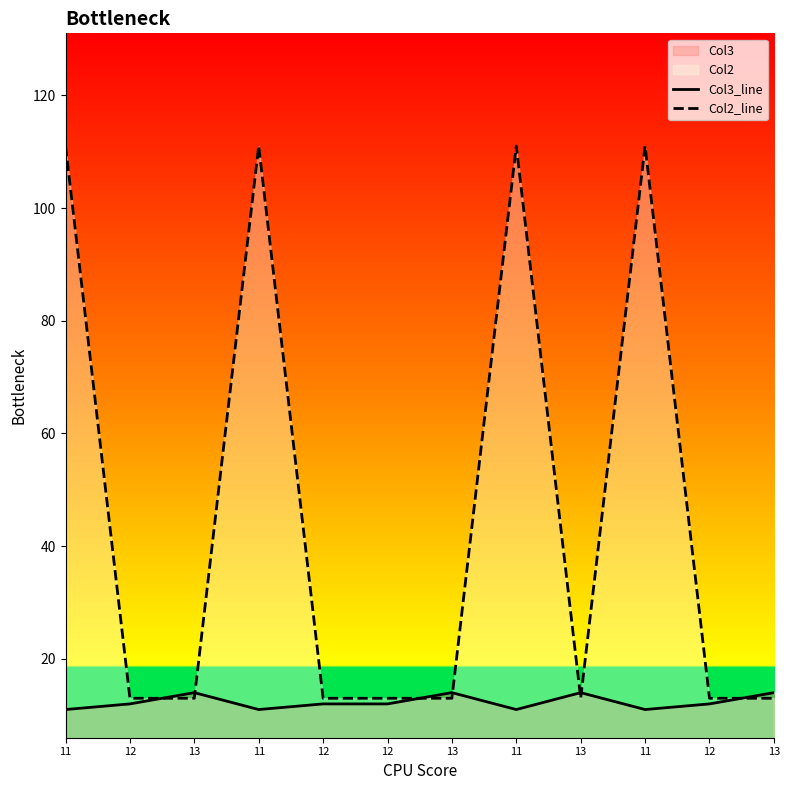

Where is Col2_line nearest to the value 62?

11